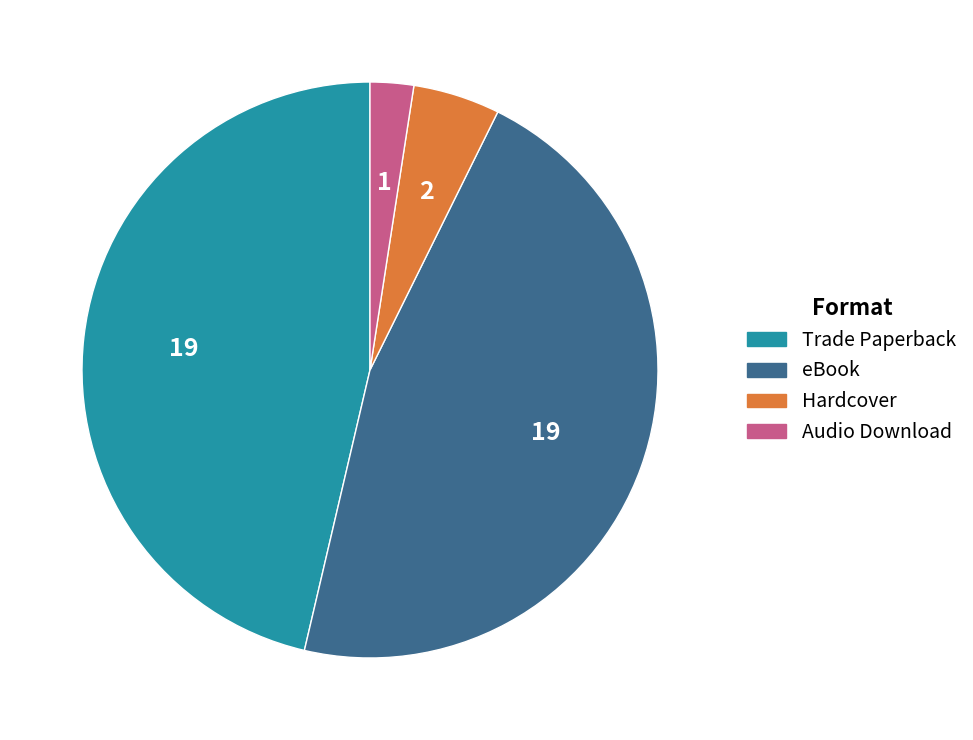

Does any single category account for the majority?

No